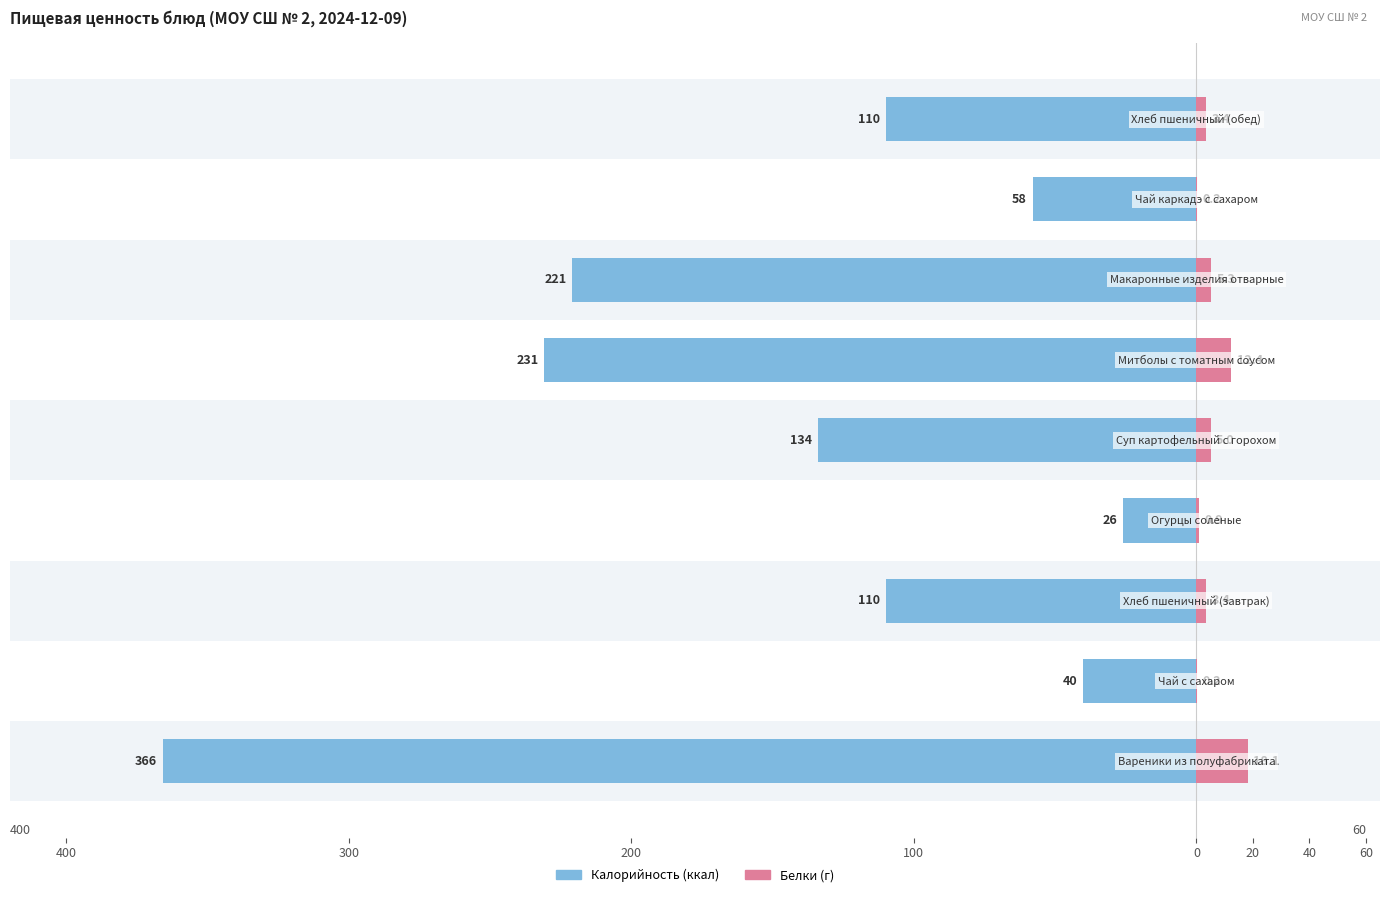

What is the average value of the Белки (г) series?

5.4